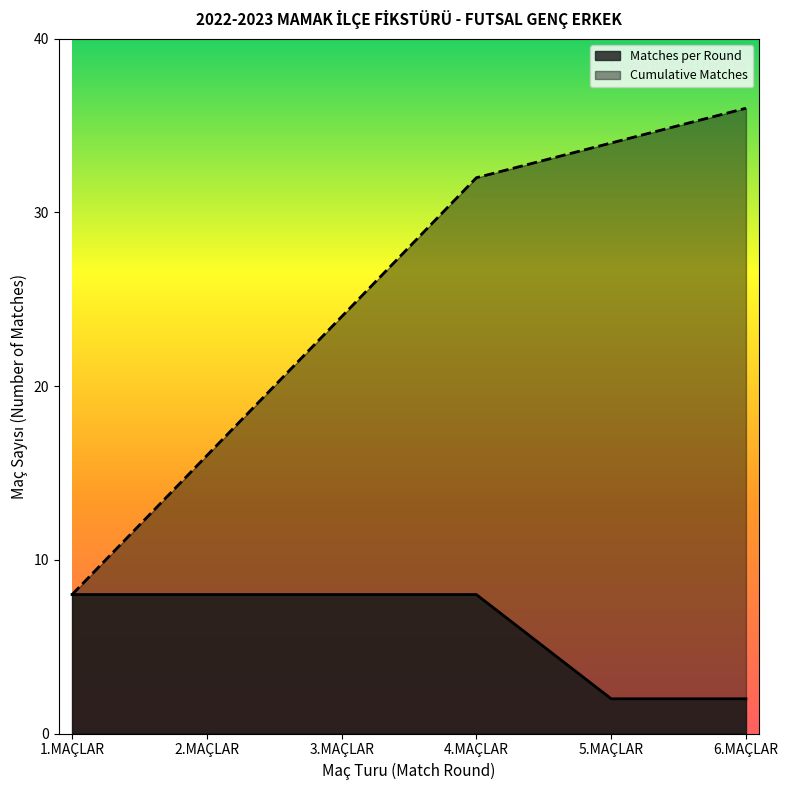

True or false: Cumulative Matches has a value of 36 at 6.MAÇLAR.

True